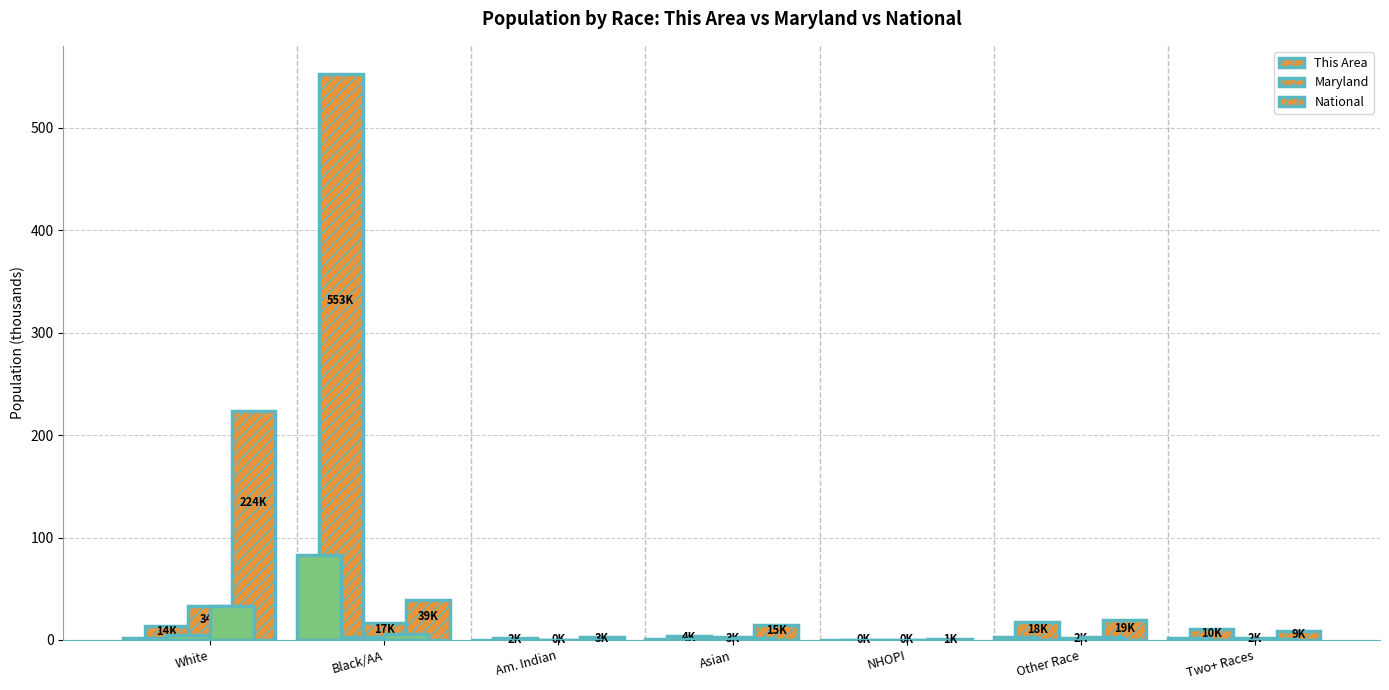

What is the sum of all This Area values?

600.0